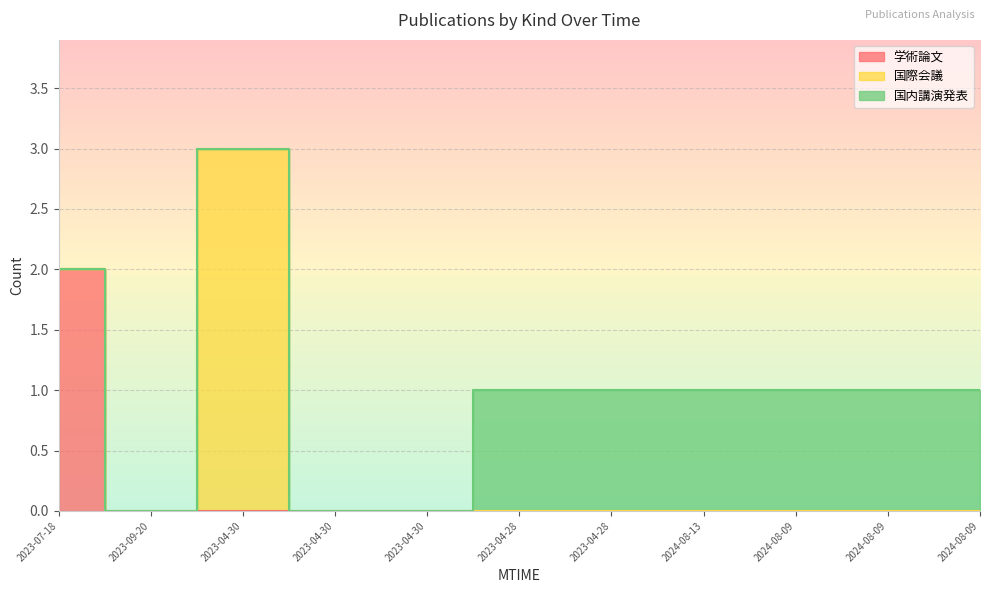

True or false: 学術論文 and 国際会議 intersect in this chart.

False